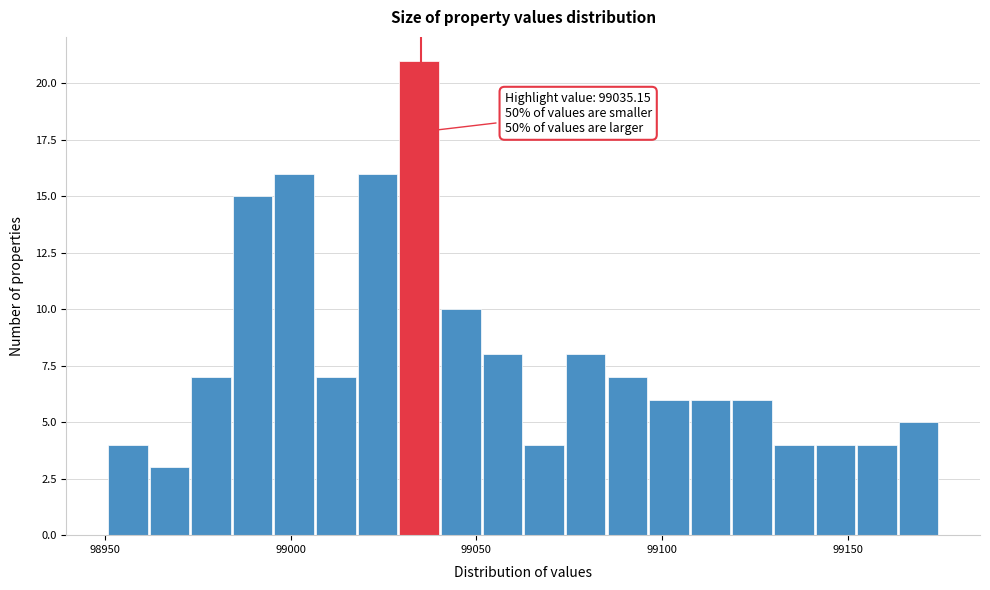

Around what value on the x-axis is the tallest bar? Give the approximate position of its centre, as read against the axis.

99035